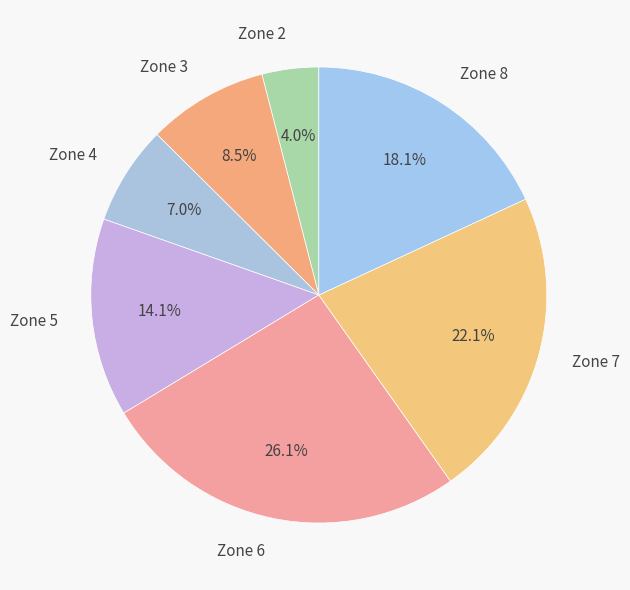

Which slice is the smallest?

Zone 2